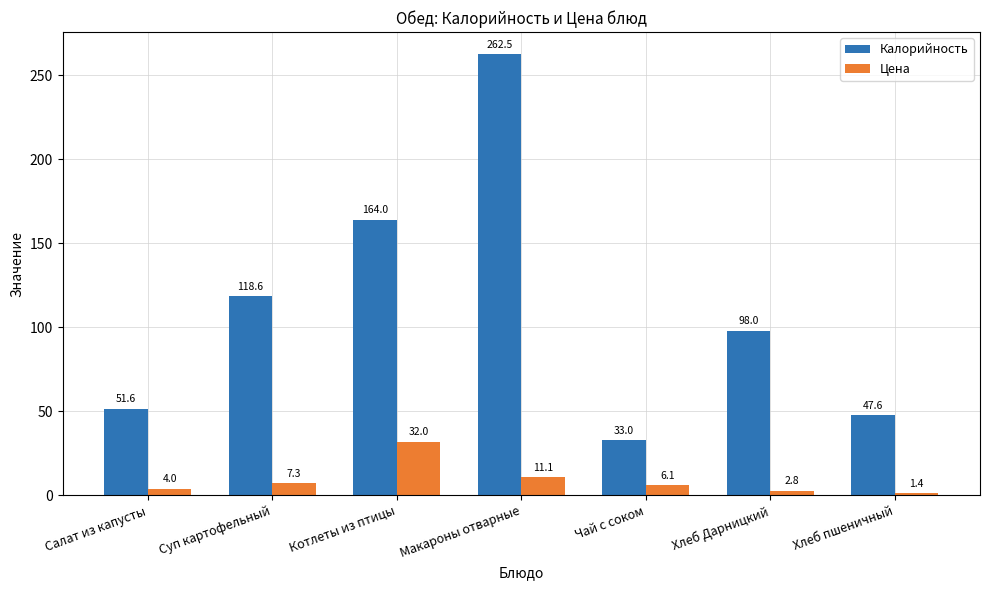

Which series has the largest total across all categories?

Калорийность